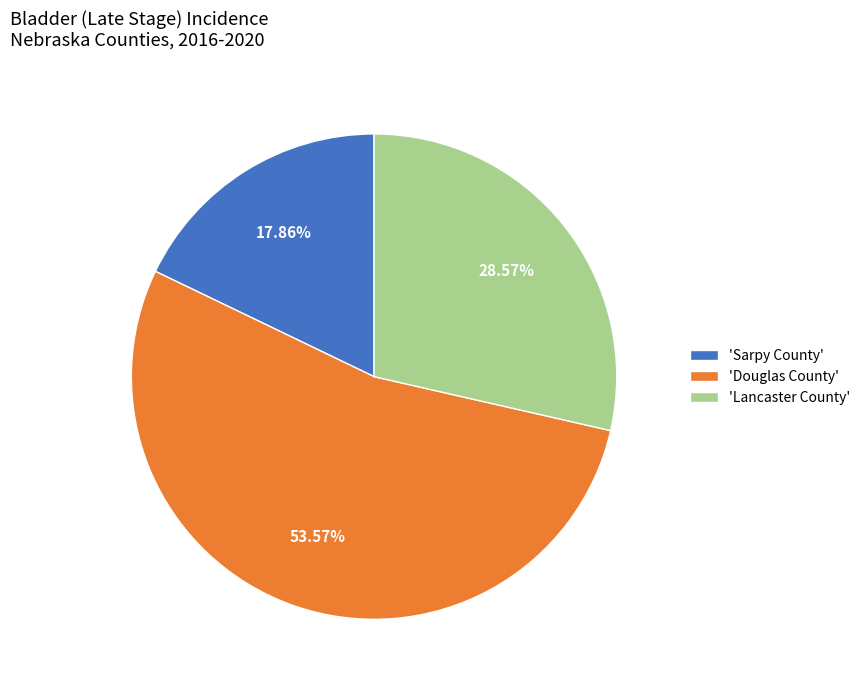

Which category accounts for the majority?

'Douglas County'